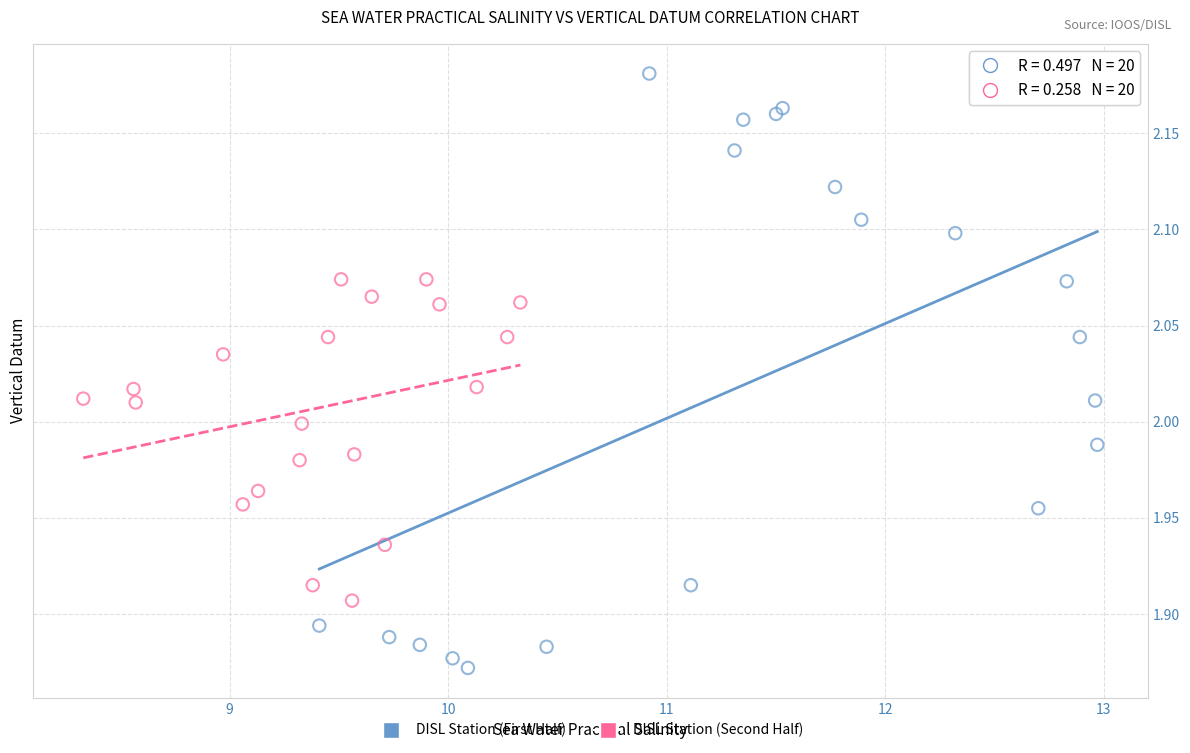

Which series contains the highest Y value?

DISL Station (First Half)